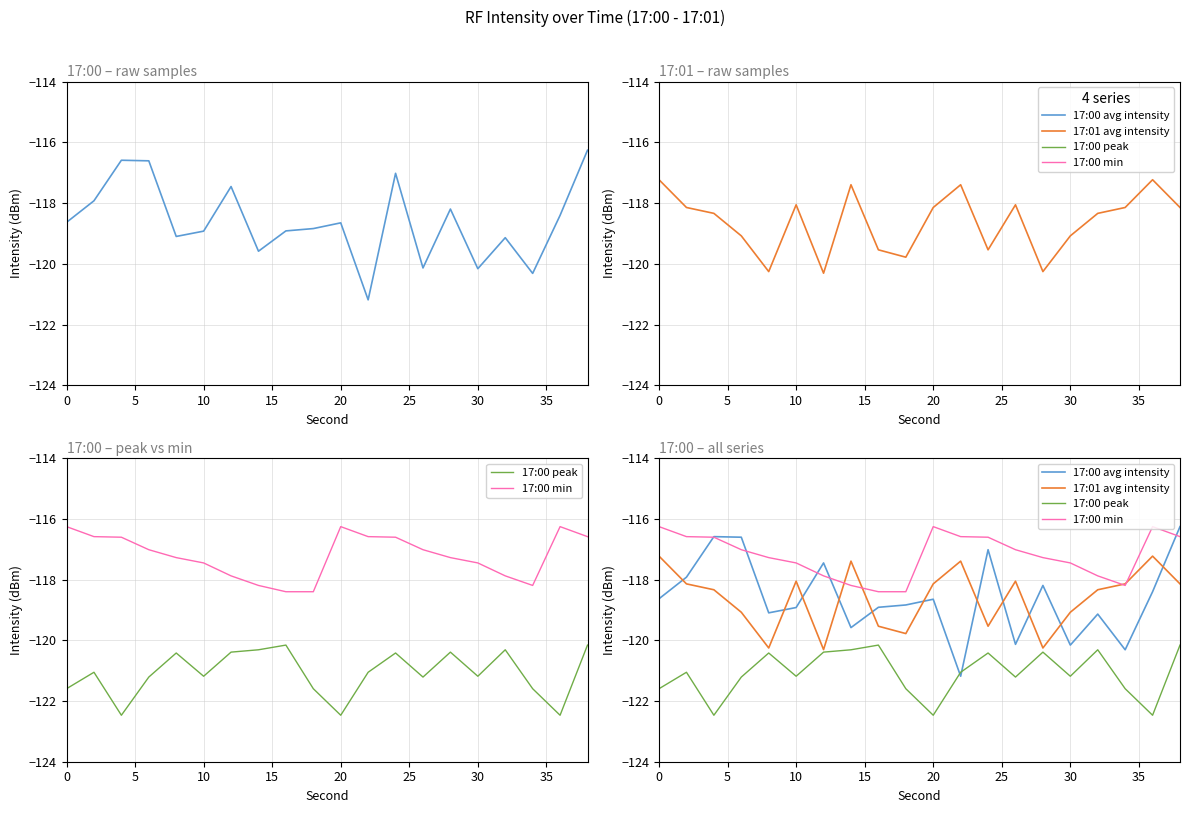

How many interior local valleys does the 17:00 peak series have?

6